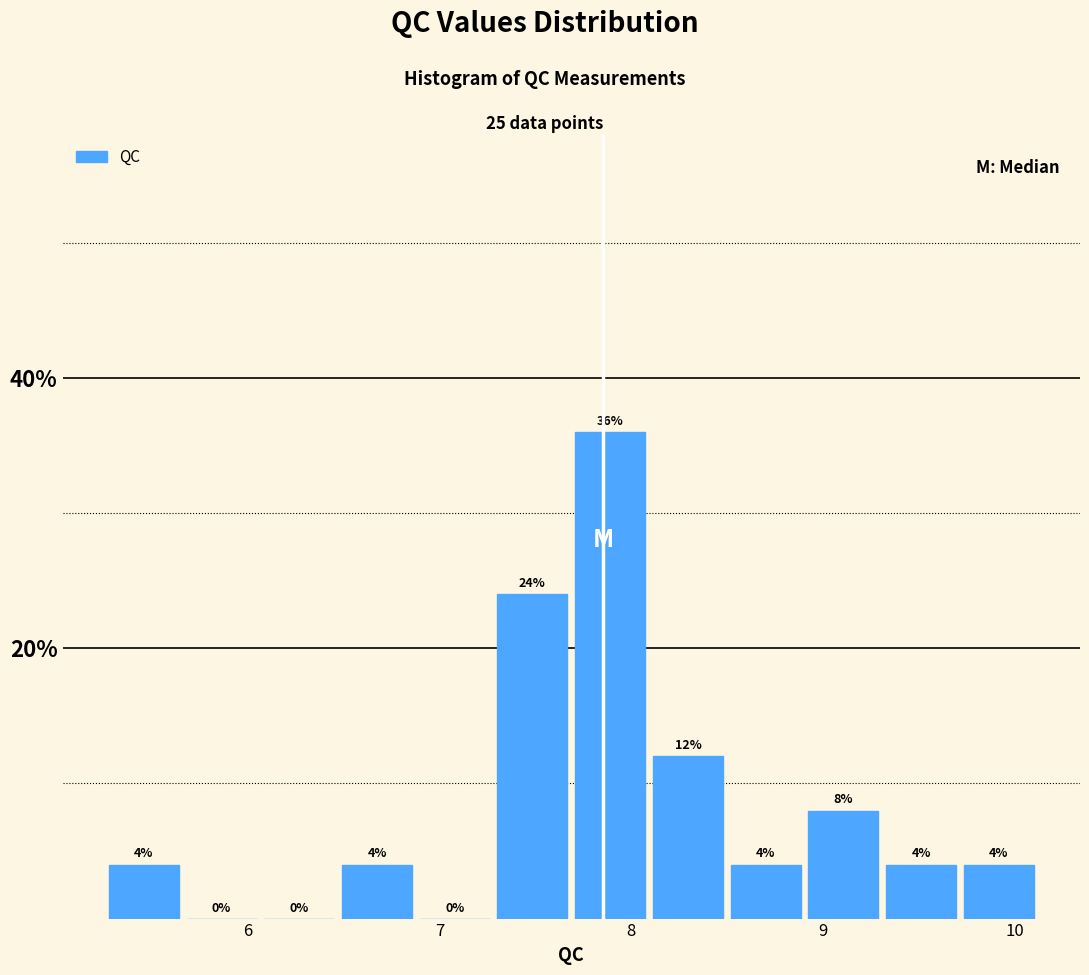

Which range on the x-axis has the tallest bar?

7.7 to 8.1